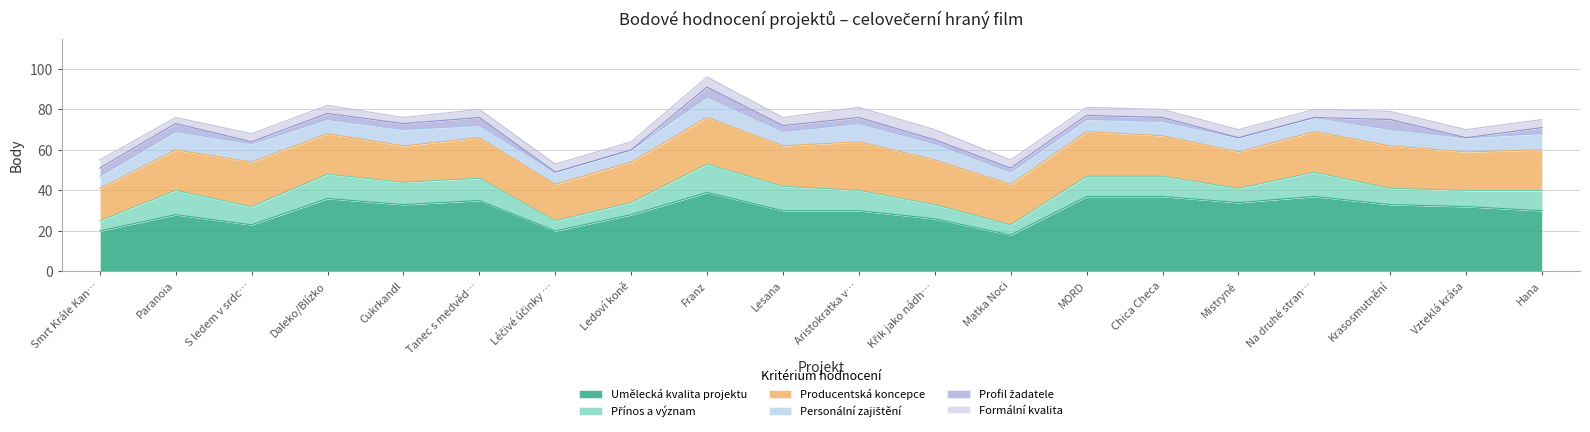

Reading left to right, what are all the values shown in this chart?

Umělecká kvalita projektu: 20	28	23	36	33	35	20	28	39	30	30	26	18	37	37	34	37	33	32	30
Přínos a význam: 5	12	9	12	11	11	5	6	14	12	10	7	5	10	10	7	12	8	8	10
Producentská koncepce: 16	20	22	20	18	20	18	20	23	20	24	22	20	22	20	18	20	21	19	20
Personální zajištění: 6	9	9	7	8	6	6	6	10	7	9	8	6	6	7	7	7	8	7	8
Profil žadatele: 4	4	1	3	3	4	0	0	5	3	3	2	2	2	2	0	0	5	0	3
Formální kvalita: 4	3	4	4	3	4	4	4	5	4	5	5	4	4	4	4	4	4	4	4